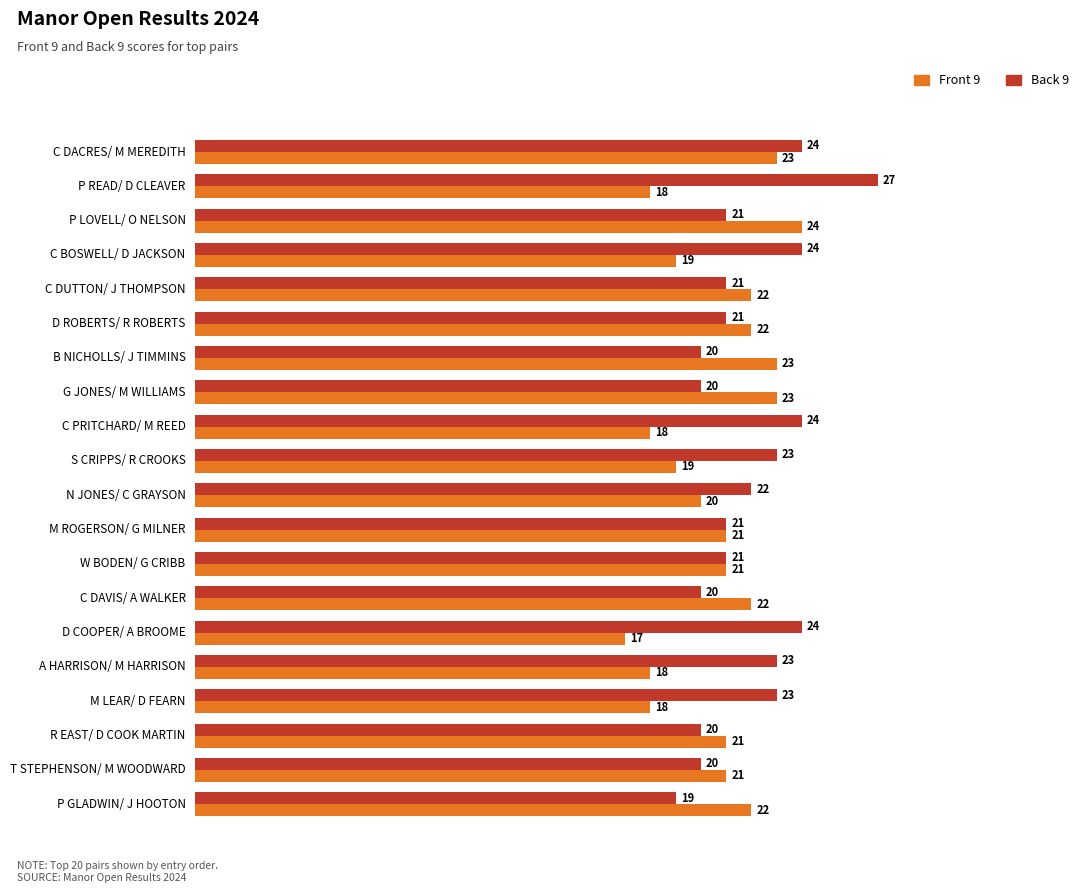

List the series in order of their peak value, lowest first.

Front 9, Back 9